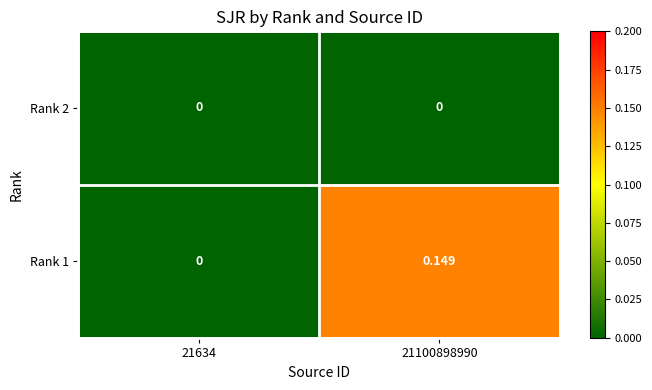

Is the value of Rank 2 at 21634 greater than the value of Rank 1 at 21100898990?

No